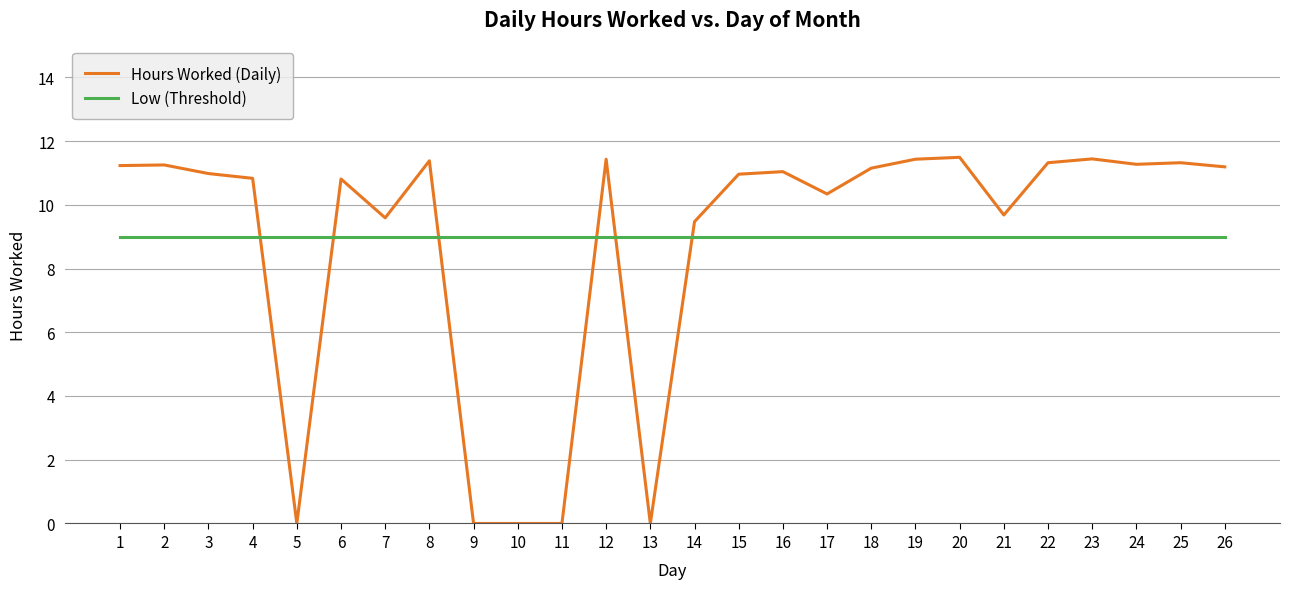

Which series has the largest range (max minus min)?

Hours Worked (Daily)